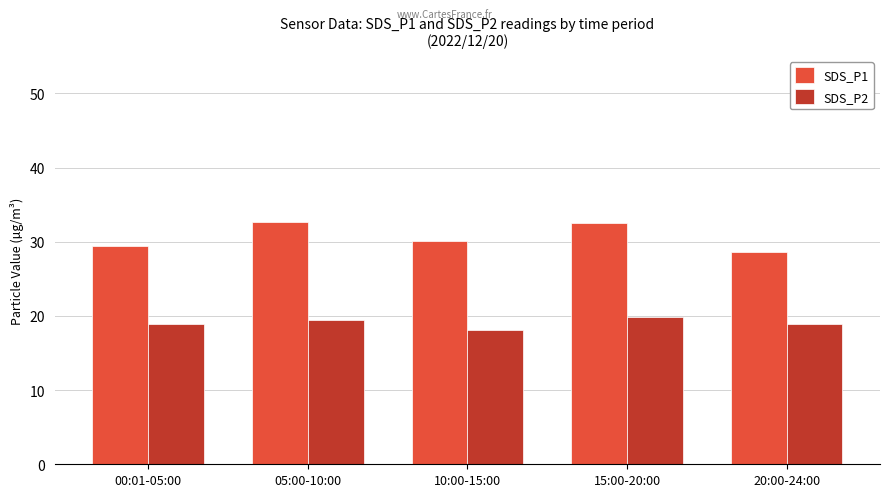

Which series has the largest total across all categories?

SDS_P1